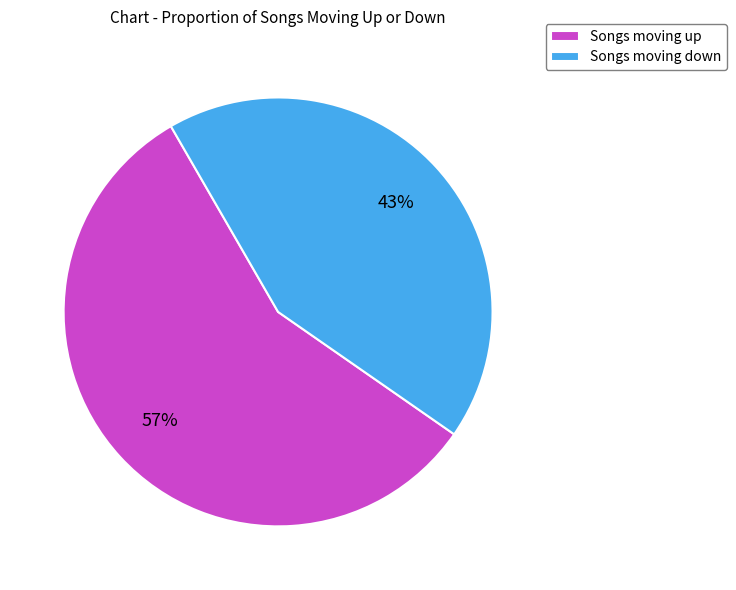

To the nearest percent, what portion does Songs moving down represent?

43%